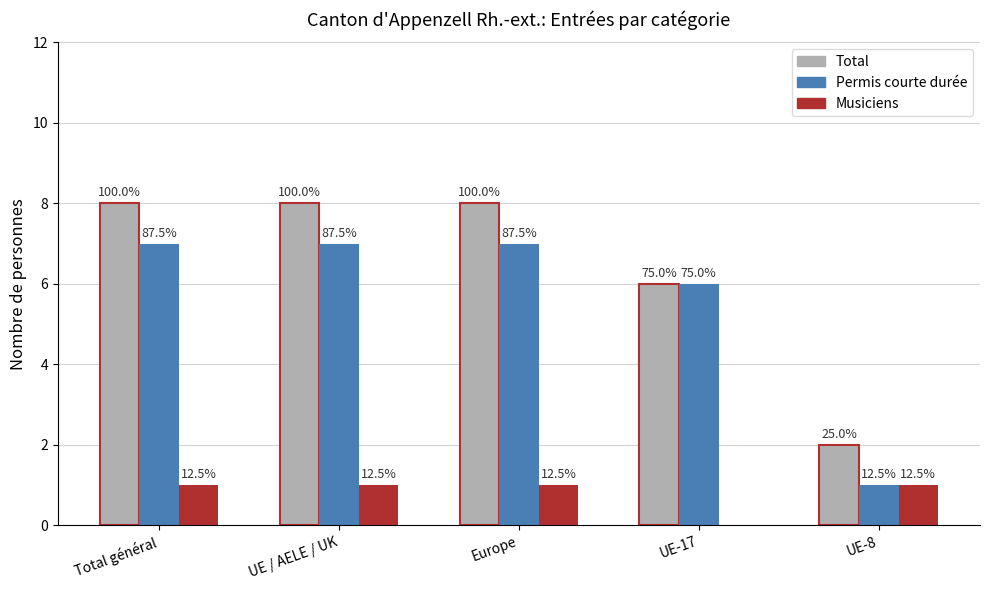

How many groups of bars are there?

5